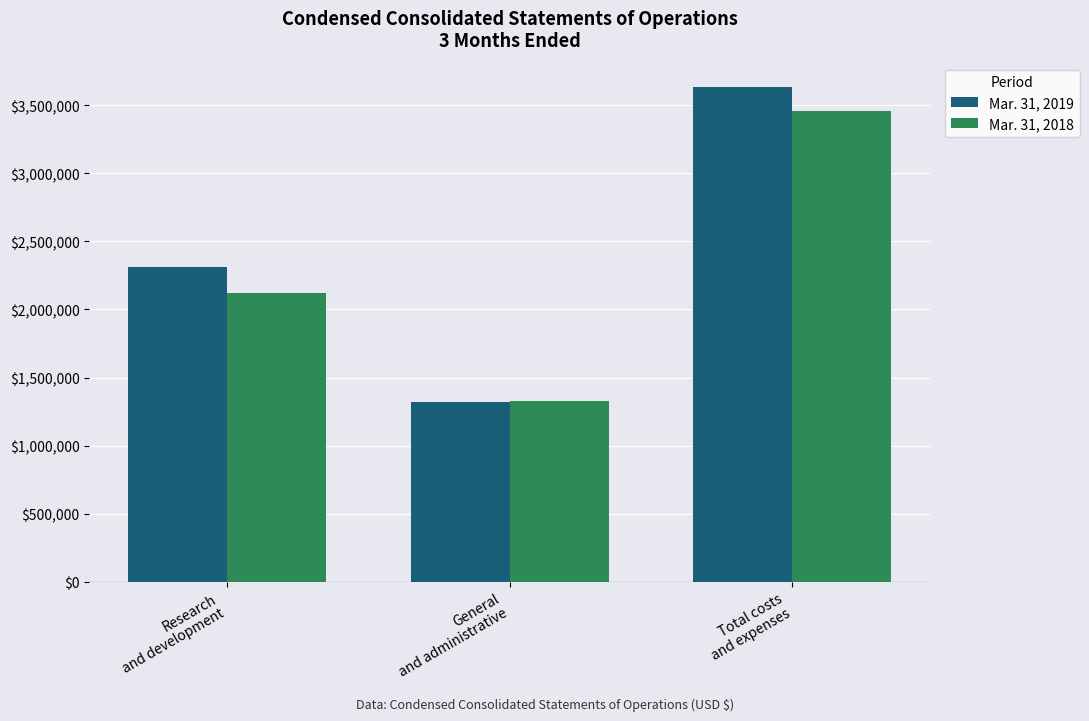

Is the value of Mar. 31, 2018 at Total costs
and expenses greater than the value of Mar. 31, 2019 at Research
and development?

Yes